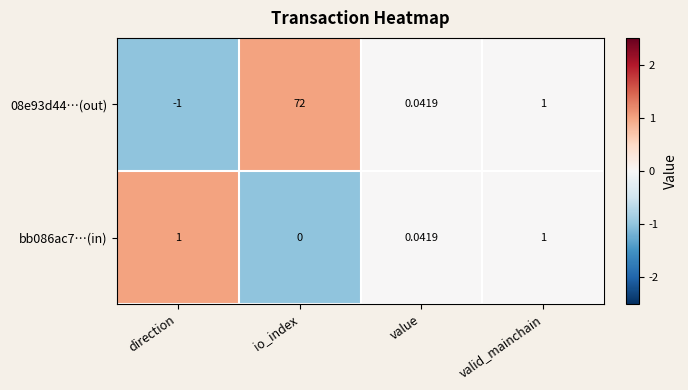

Is the value of 08e93d44…(out) at io_index greater than the value of bb086ac7…(in) at value?

Yes